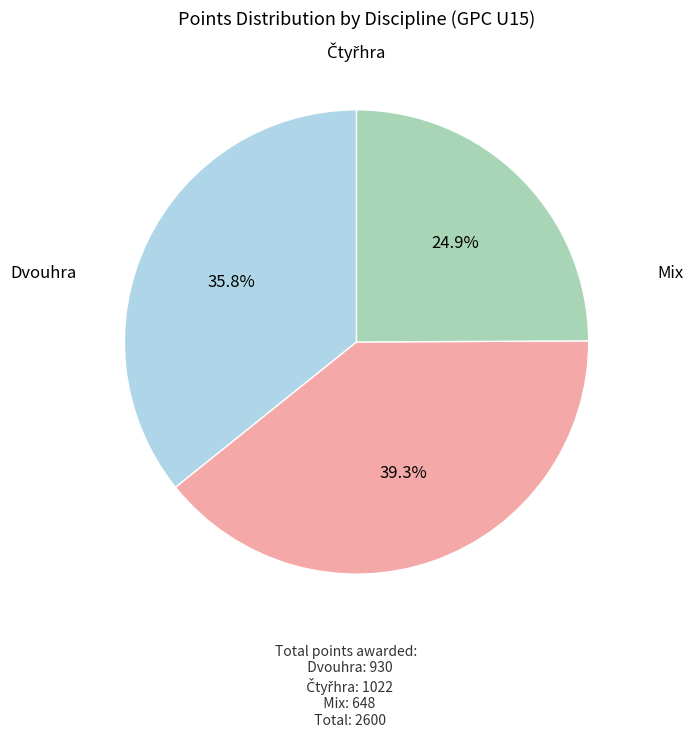

Is there any slice that represents more than half of the pie?

No